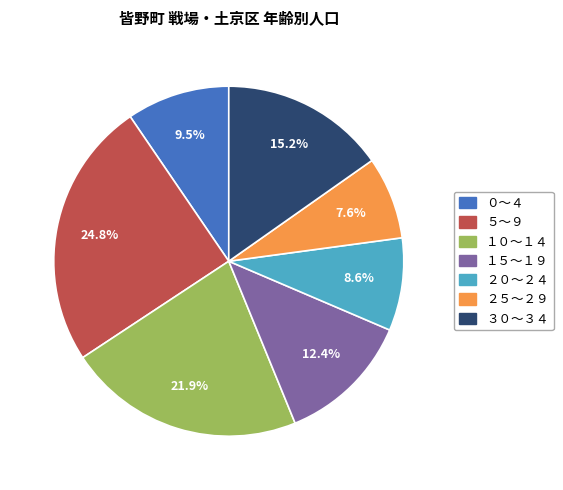

What percentage is the ３０～３４ slice, to the nearest percent?

15%